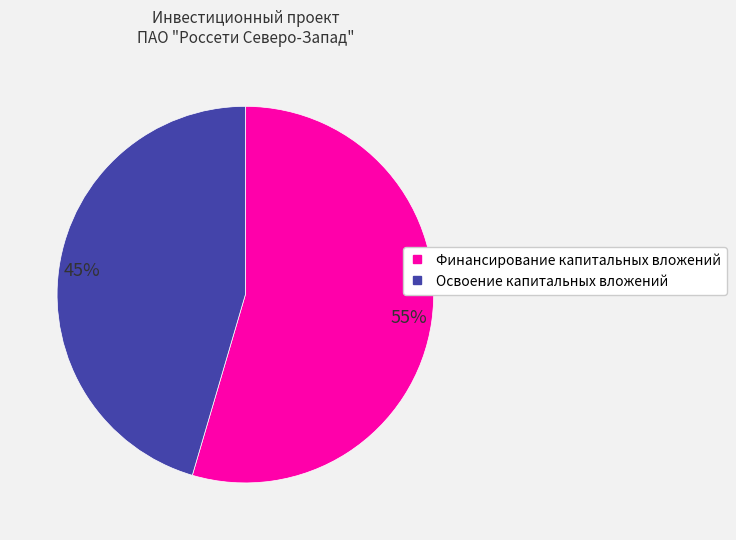

Do Финансирование капитальных вложений and Освоение капитальных вложений together represent more than half of the pie?

Yes